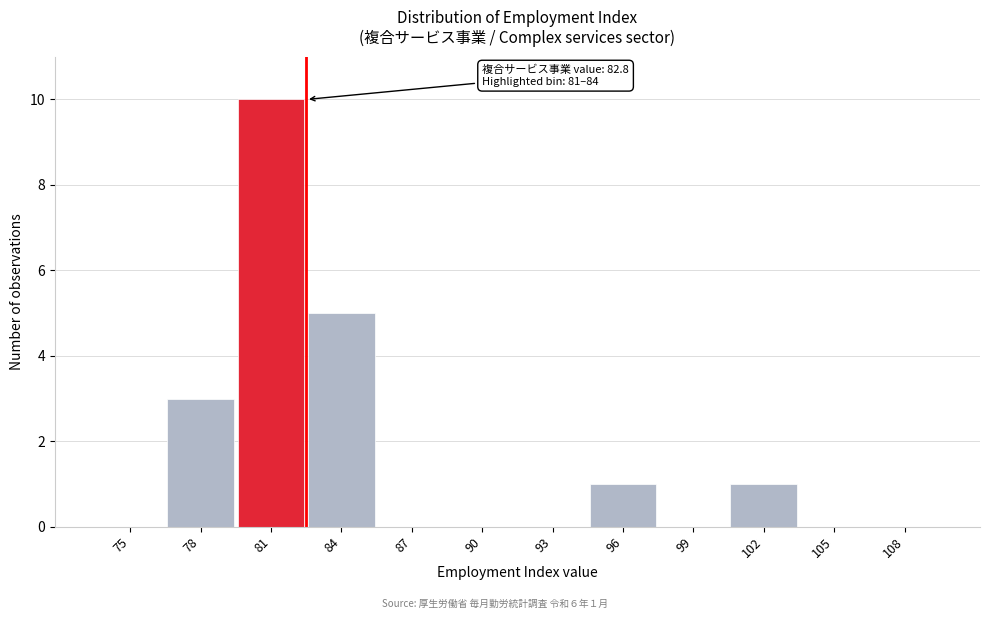

Reading left to right, what are all the values shown in this chart?

75=0	78=3	81=10	84=5	87=0	90=0	93=0	96=1	99=0	102=1	105=0	108=0